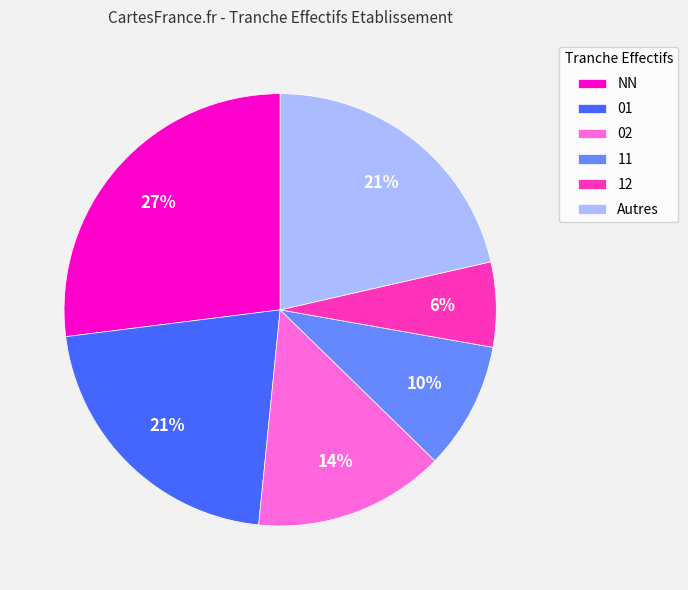

How many segments does this pie chart have?

6